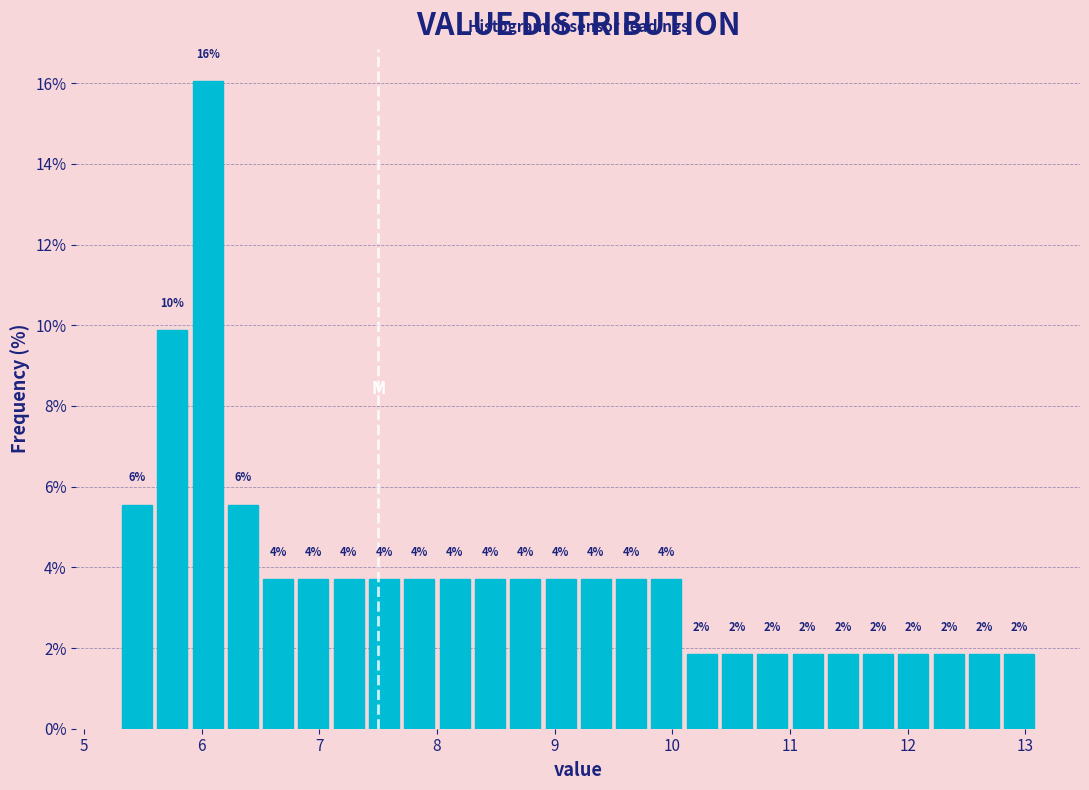

Around what value on the x-axis is the tallest bar? Give the approximate position of its centre, as read against the axis.

6.1